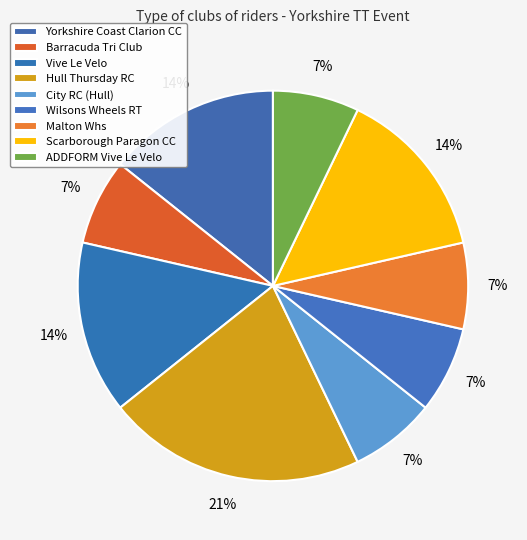

To the nearest percent, what percentage of the pie is Hull Thursday RC?

21%